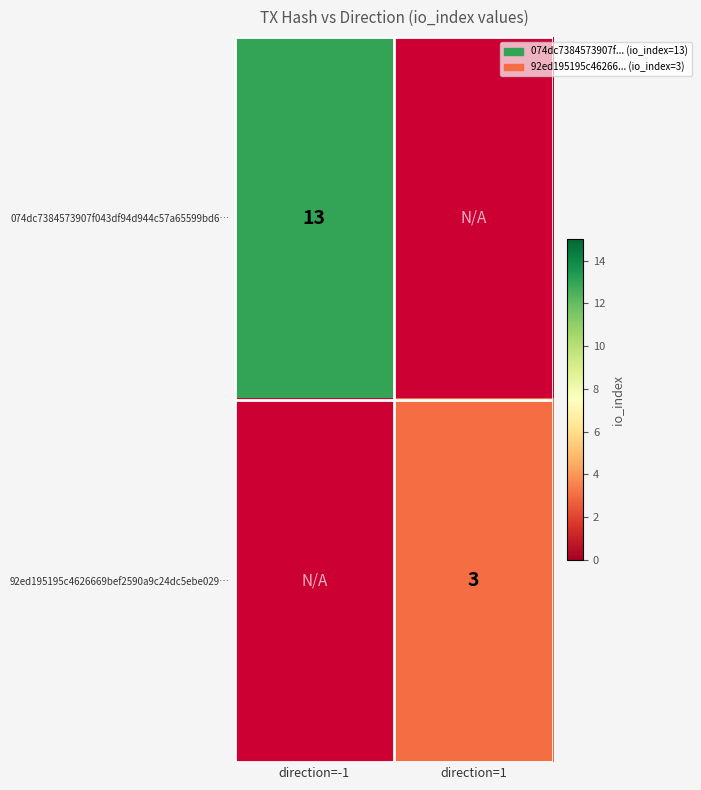

The 074dc7384573907f043df94d944c57a65599bd6… series shows 13 at direction=-1. True or false?

True